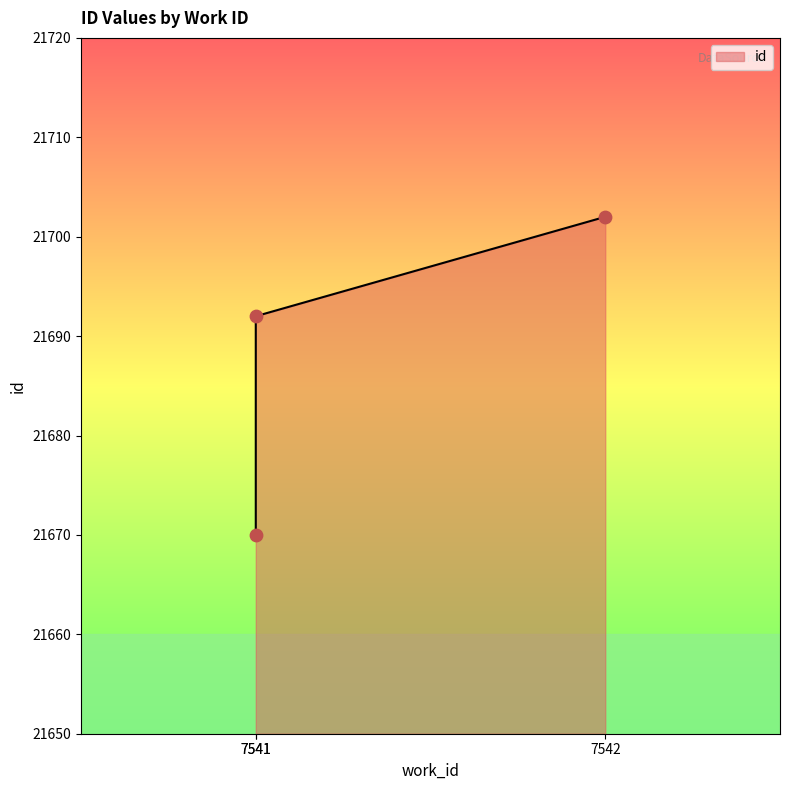

Between 7541 and 7542, which is larger?

7542